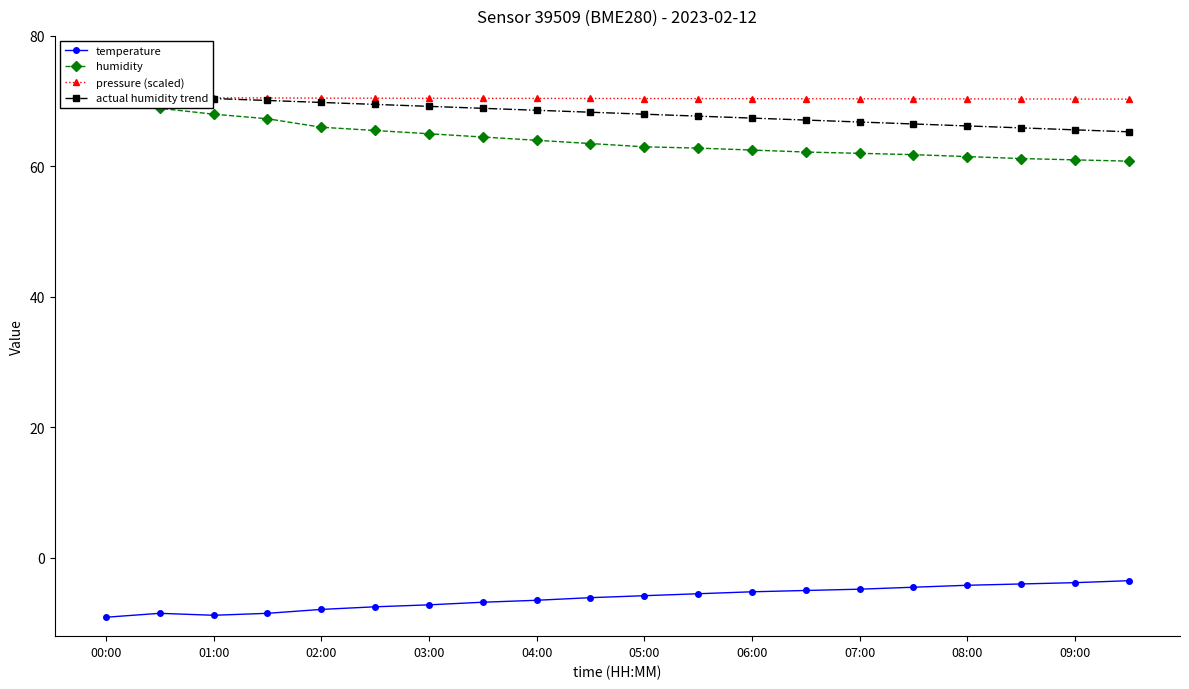

What is the maximum value for temperature?

-3.5